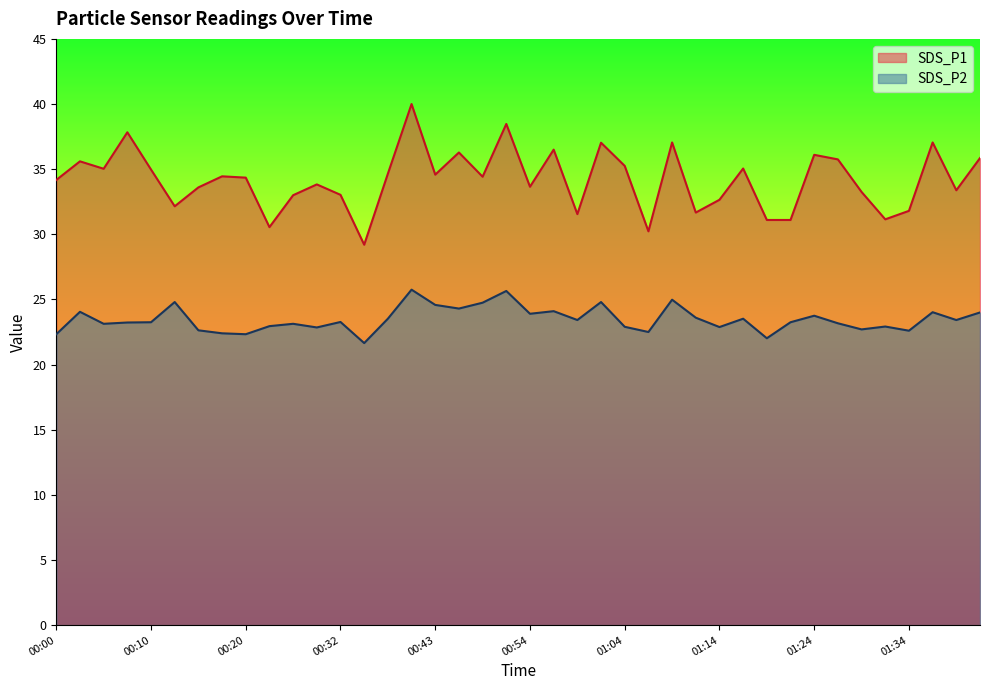

How many lines are shown in the chart?

2